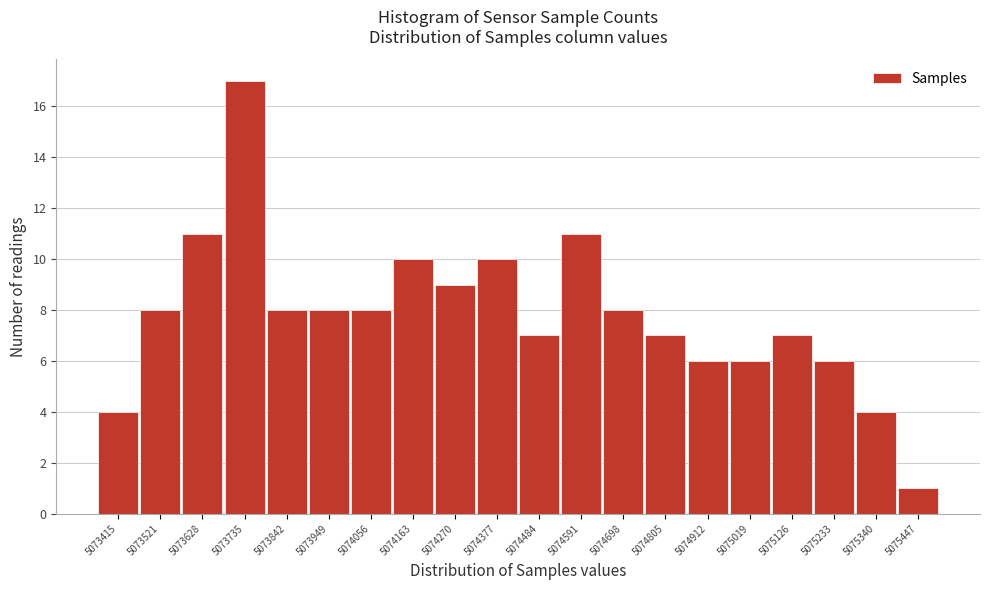

Reading left to right, list all the values displayed in this chart.

4	8	11	17	8	8	8	10	9	10	7	11	8	7	6	6	7	6	4	1